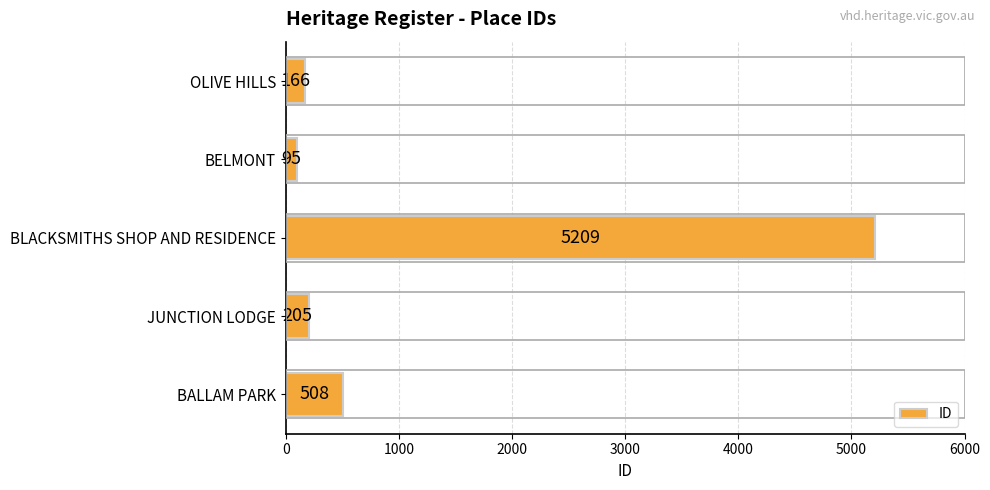

Reading top to bottom, extract all data points from this chart.

166	95	5209	205	508